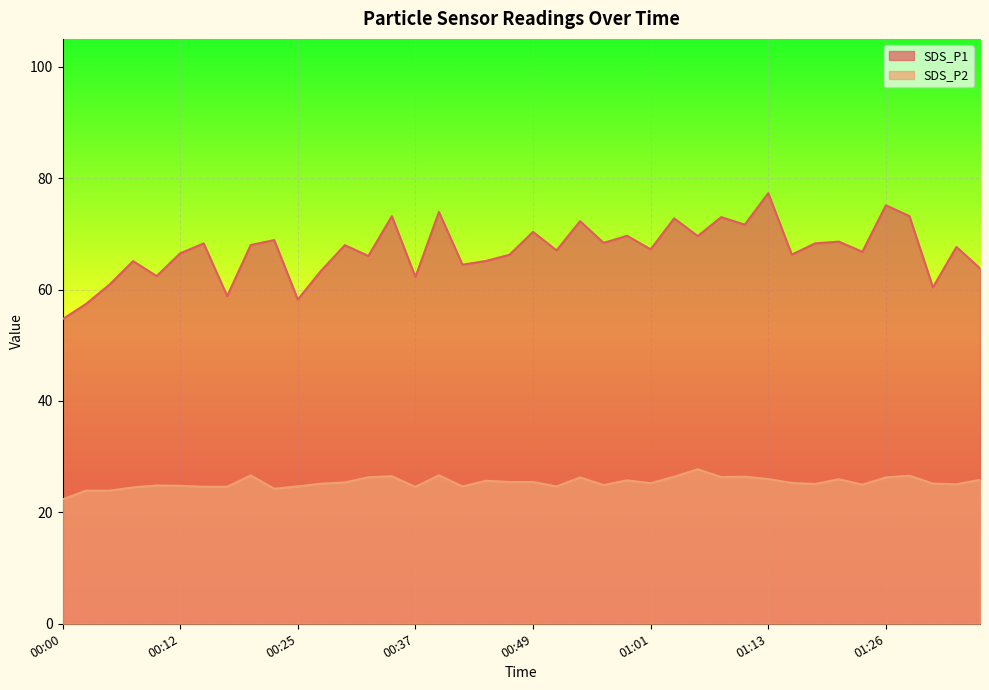

How many interior local valleys does the SDS_P1 series have?

14